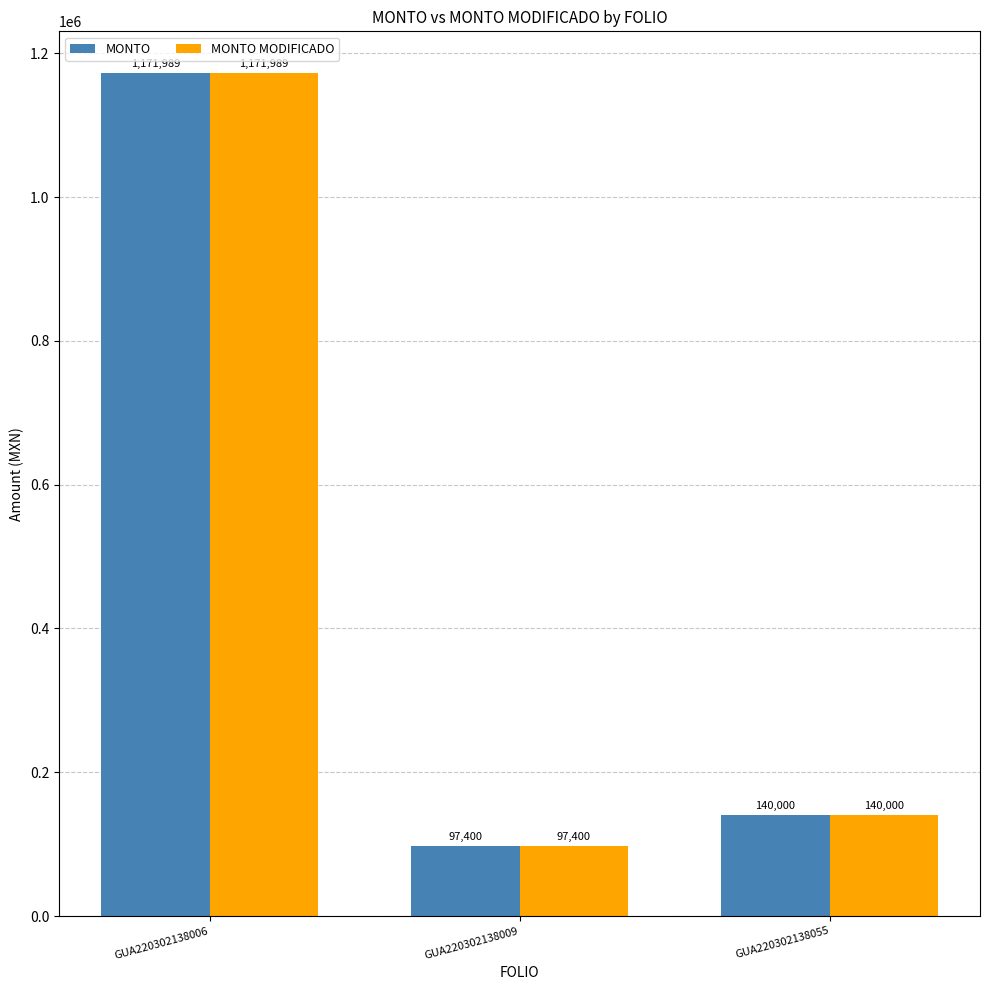

At which category does the chart reach its minimum across all series?

GUA220302138009